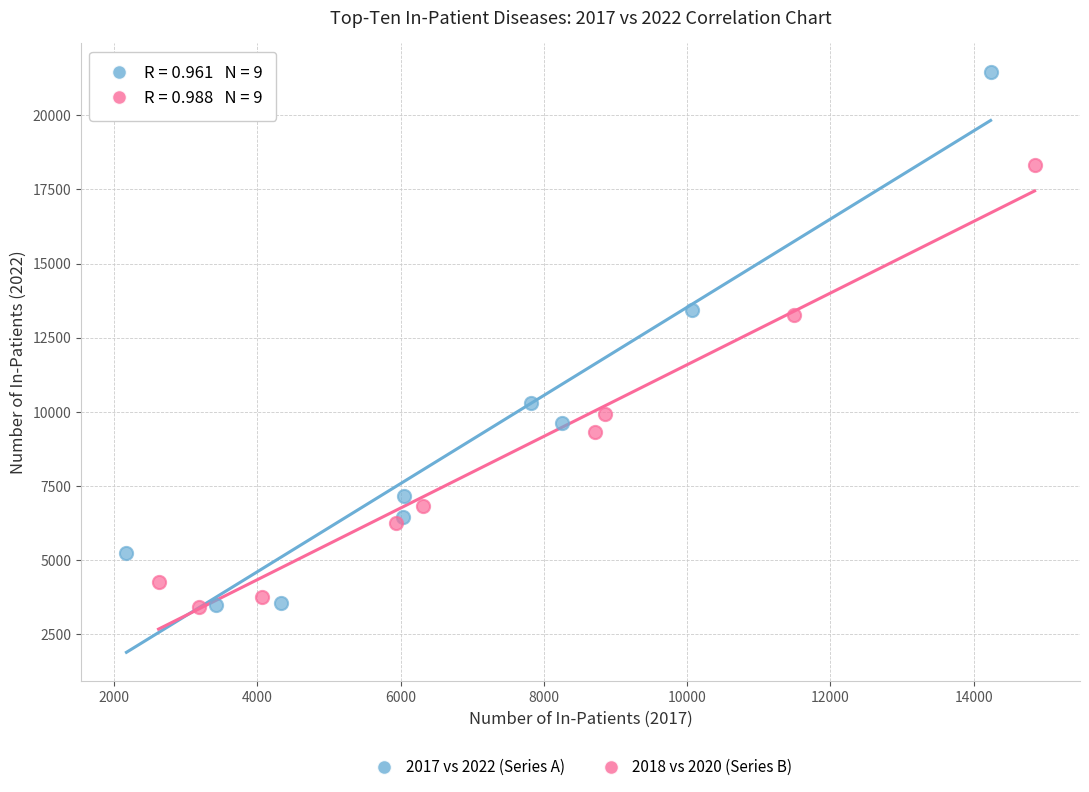

Which series has the widest spread of Y values?

2017 vs 2022 (Series A)